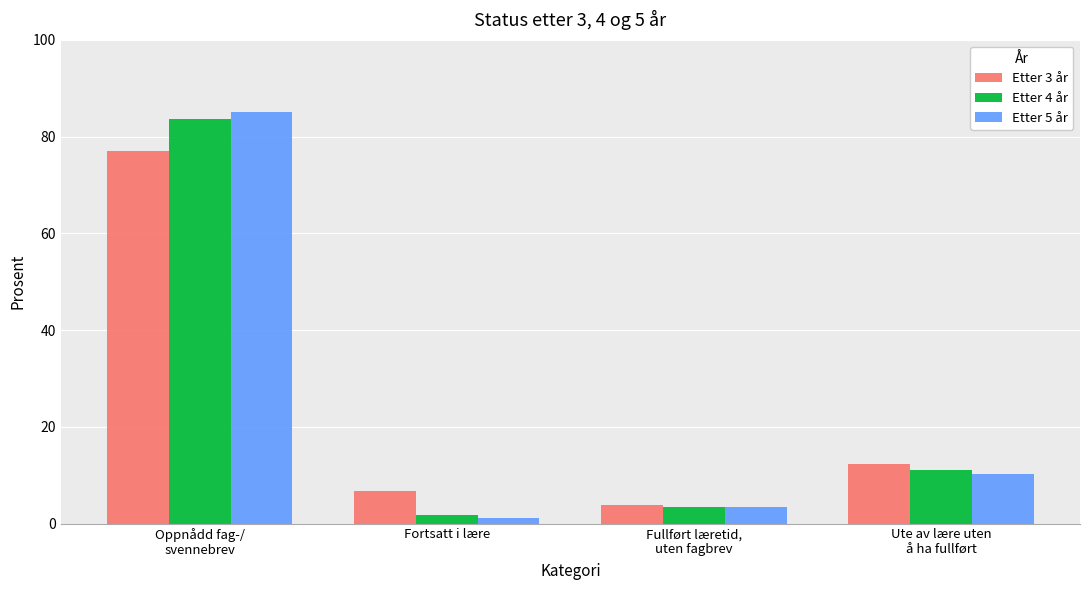

Reading right to left, what are all the values shown in this chart?

Etter 3 år: Ute av lære uten
å ha fullført=12.3	Fullført læretid,
uten fagbrev=3.8	Fortsatt i lære=6.8	Oppnådd fag-/
svennebrev=77.1
Etter 4 år: Ute av lære uten
å ha fullført=11.0	Fullført læretid,
uten fagbrev=3.5	Fortsatt i lære=1.8	Oppnådd fag-/
svennebrev=83.6
Etter 5 år: Ute av lære uten
å ha fullført=10.3	Fullført læretid,
uten fagbrev=3.4	Fortsatt i lære=1.1	Oppnådd fag-/
svennebrev=85.2